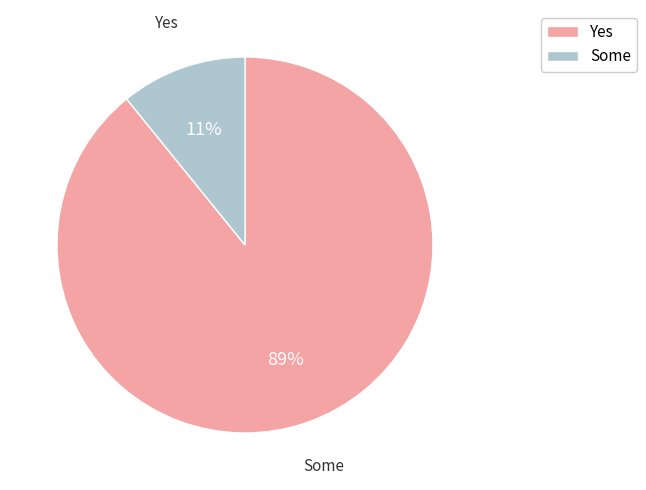

To the nearest percent, what is the average slice percentage?

50%